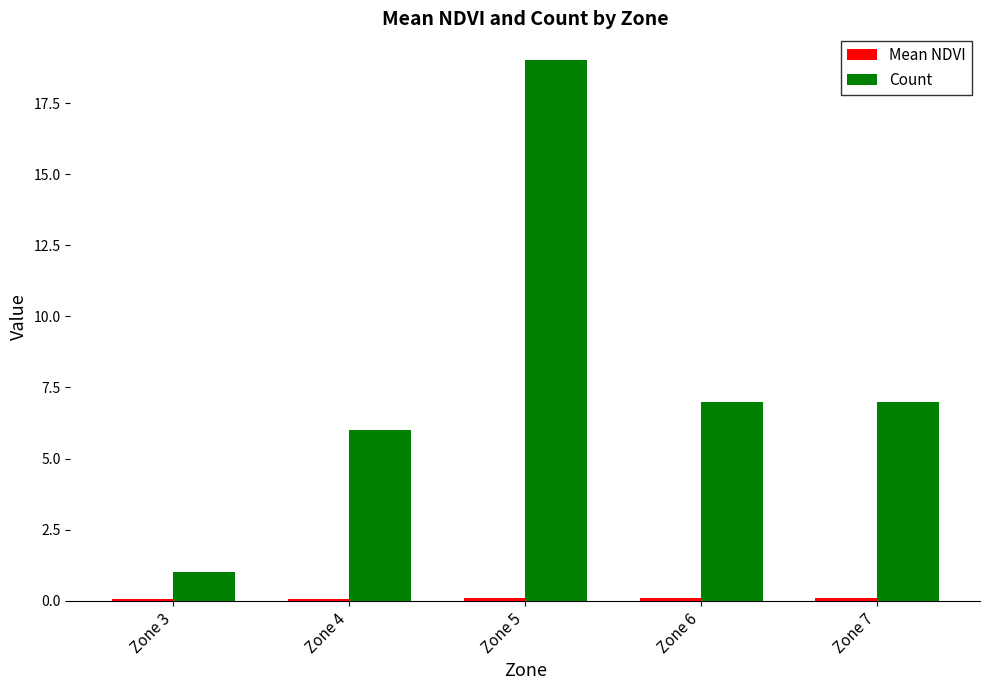

What is the difference between the Count values at Zone 6 and Zone 4?

1.0